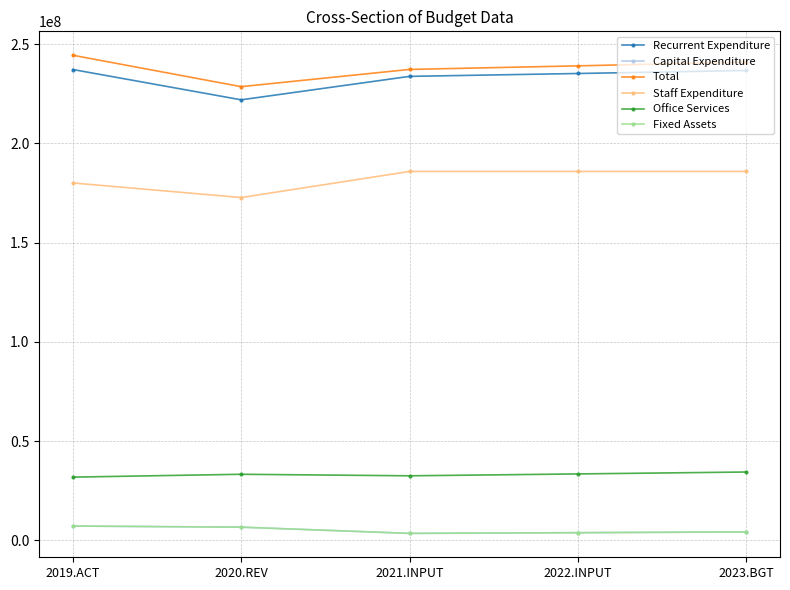

The Office Services series shows 33442000 at 2022.INPUT. True or false?

True